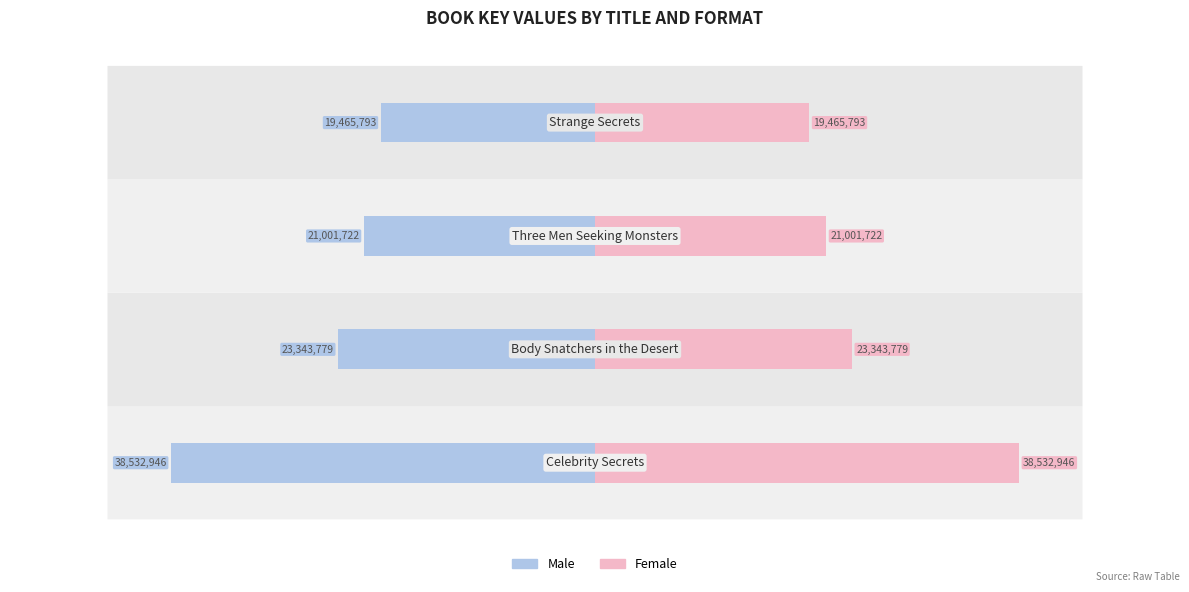

Rank the series by their maximum value, from highest to lowest.

Female, Male